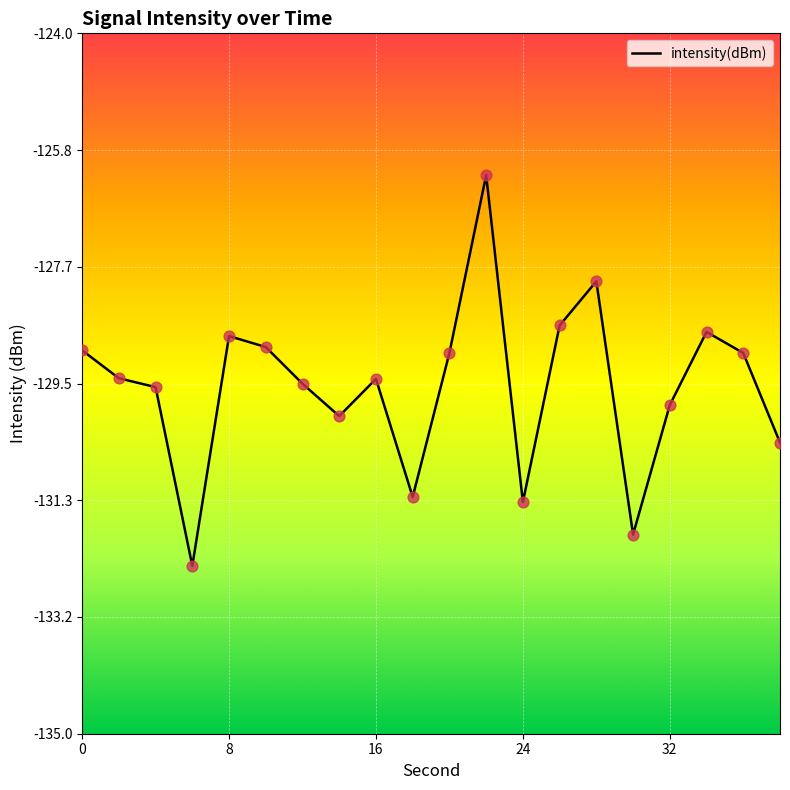

What is the greatest value displayed?

-126.2